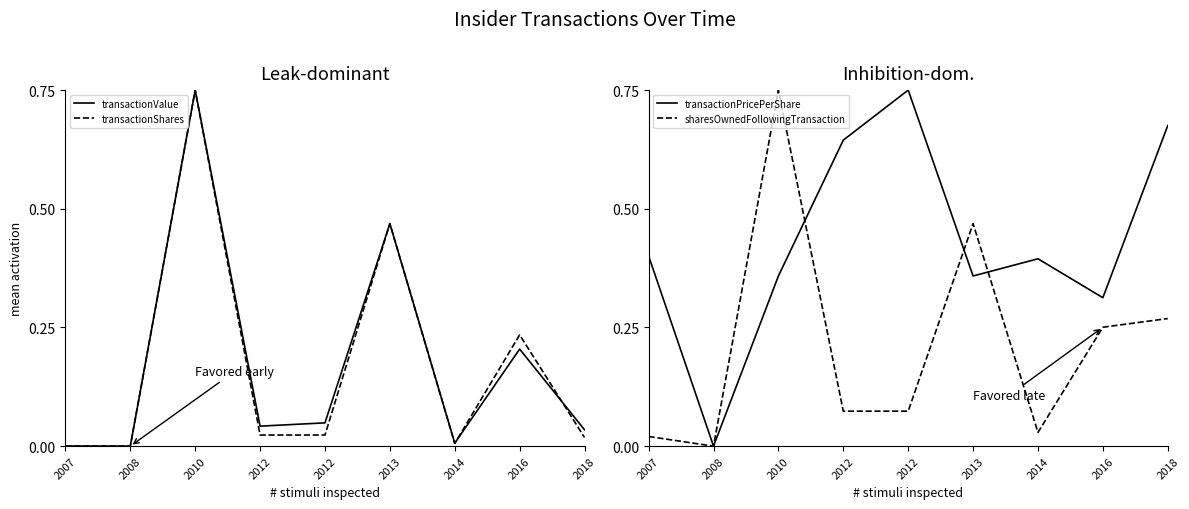

Which series has the largest total across all categories?

transactionPricePerShare